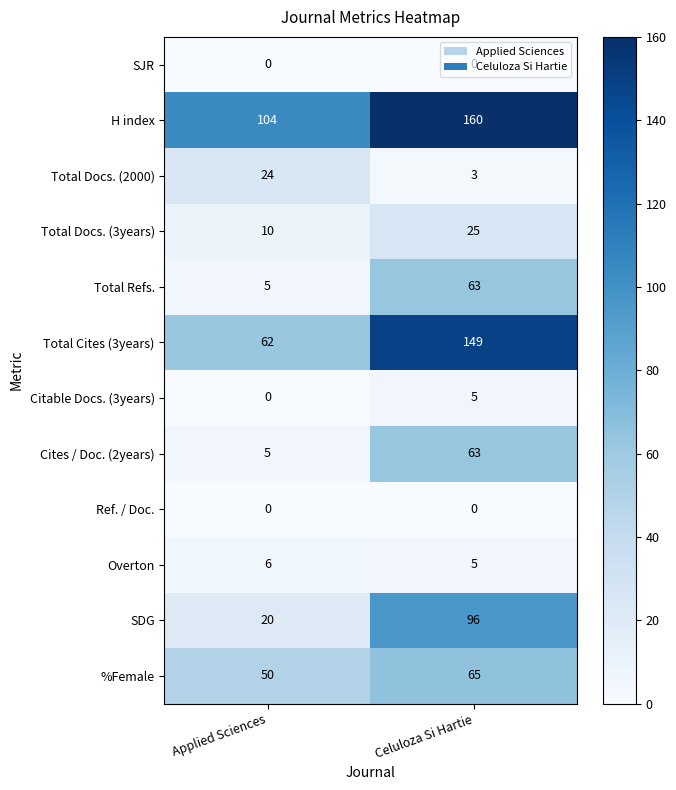

Count the number of categories in the chart.

2